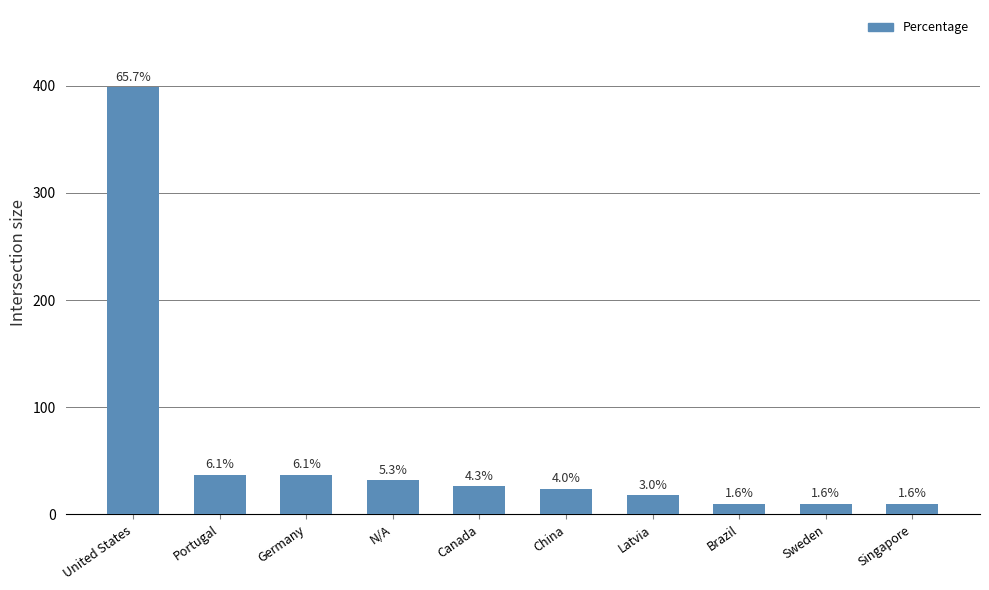

Reading left to right, what are all the values shown in this chart?

United States=399	Portugal=37	Germany=37	N/A=32	Canada=26	China=24	Latvia=18	Brazil=10	Sweden=10	Singapore=10